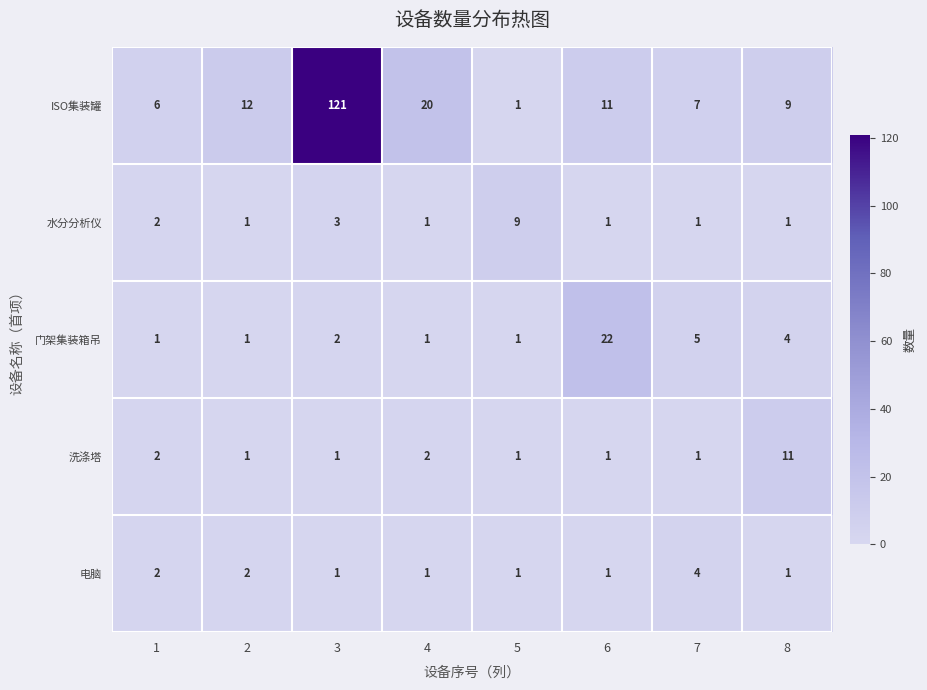

Which series has the largest range (max minus min)?

ISO集装罐